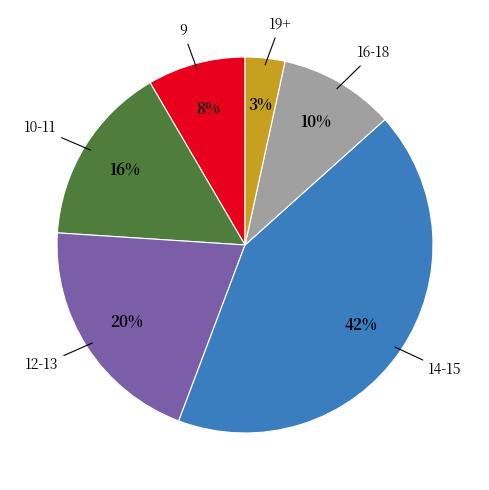

Rank the categories by value from highest to lowest.

14-15, 12-13, 10-11, 16-18, 9, 19+